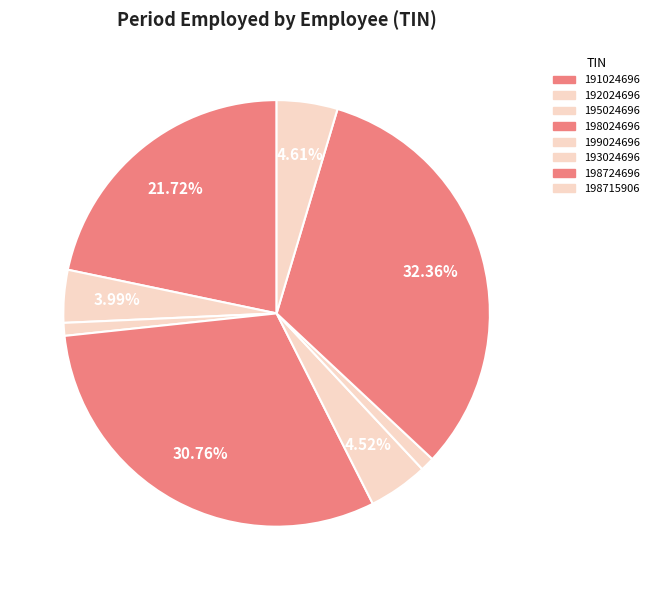

Between 198724696 and 195024696, which is larger?

198724696